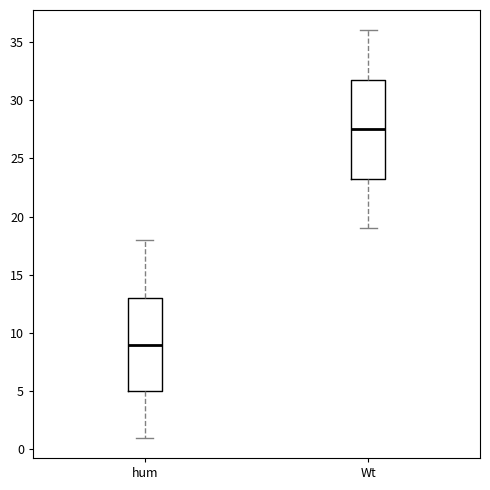

Reading left to right, transcribe this box plot: for each box, give where its median line is, the range the box spans, and where its two whiskers end, as read against the y-axis. The values are not printed on the chart, so give them approximately, as read against the axis.

hum: median 9.0, box 5.0 to 13.0, whiskers 1.0 to 18.0
Wt: median 27.5, box 23.5 to 32.0, whiskers 19.0 to 36.0